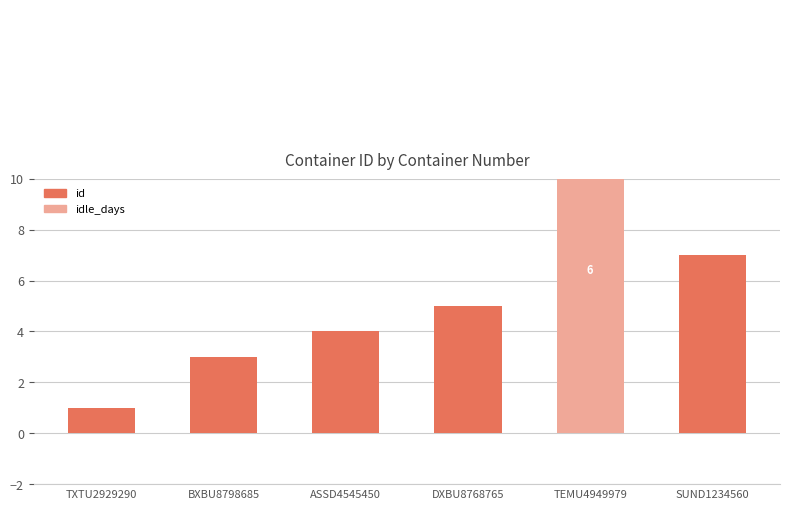

How many data points in id are less than 5?

3